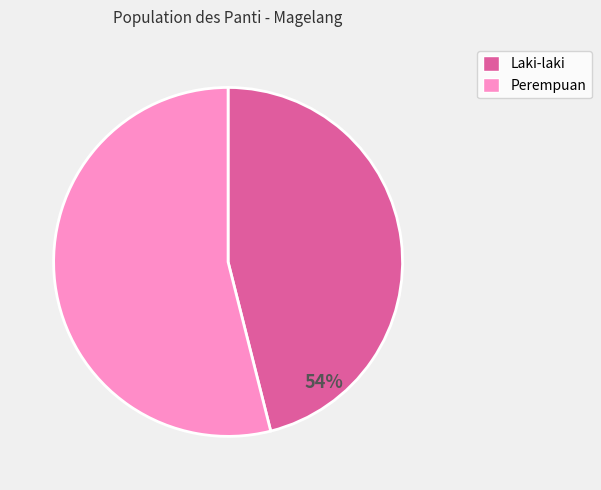

To the nearest percent, what portion does Laki-laki represent?

46%